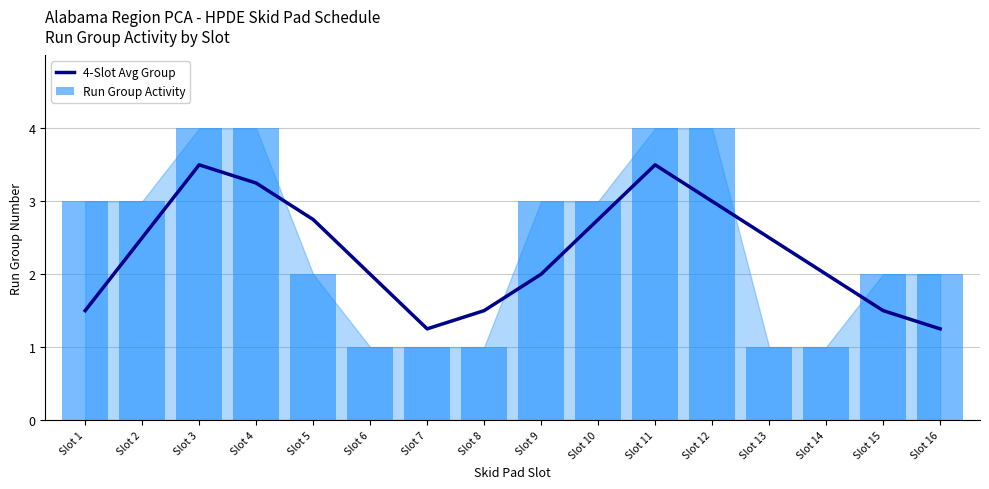

What is the difference between the second highest and second lowest values in the Run Group Activity series?

3.0